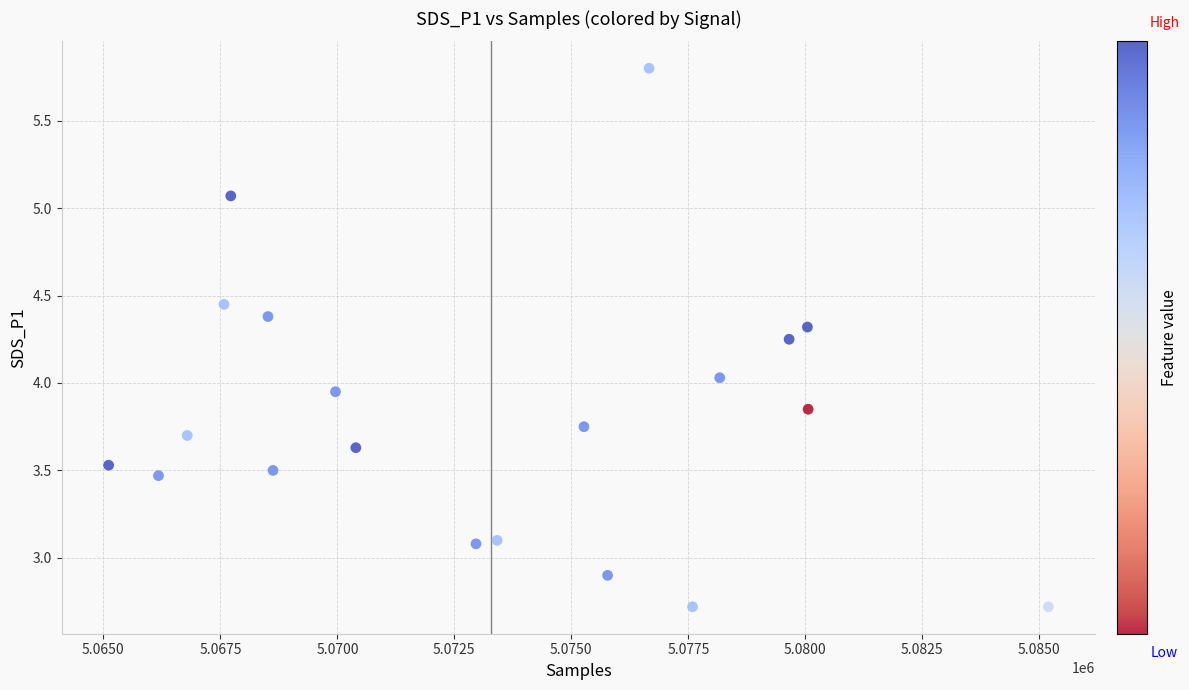

What is the range of X values (max minus min)?

20083.0